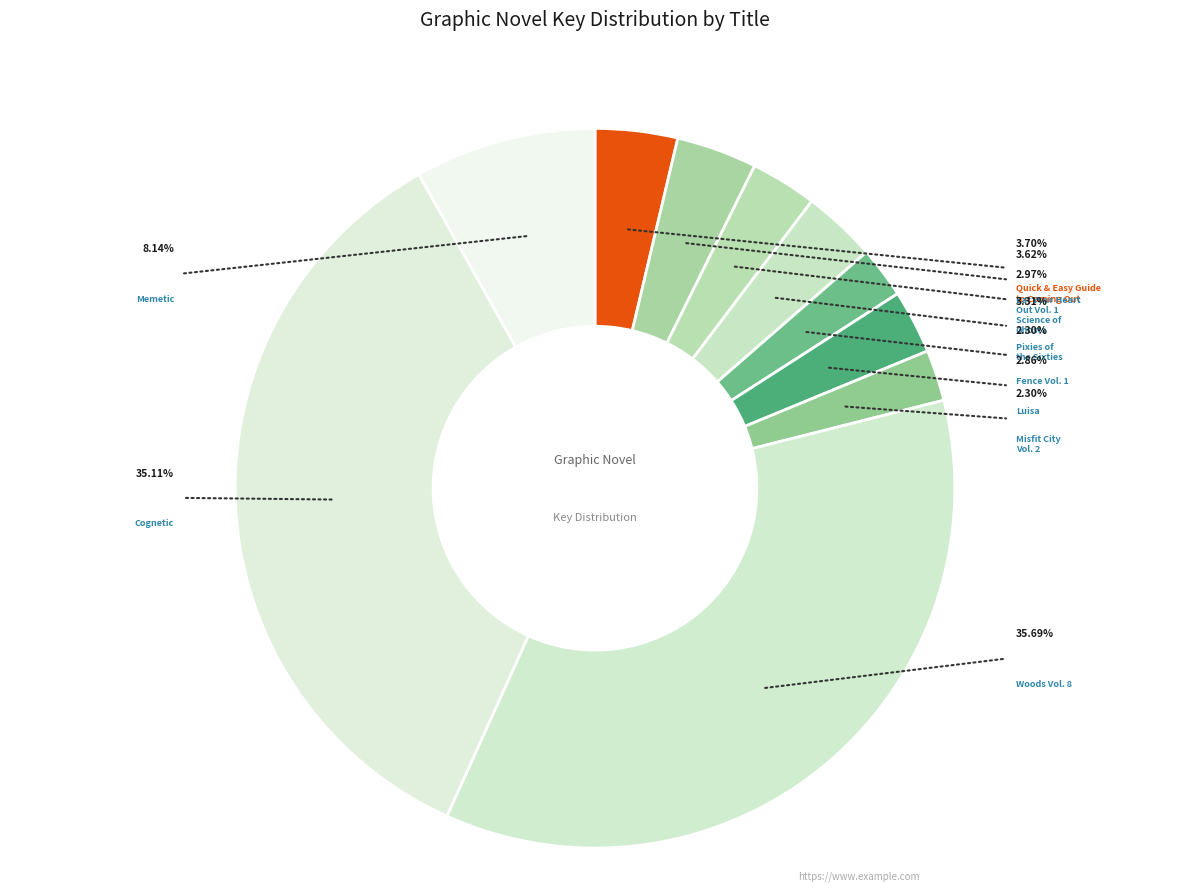

True or false: Memetic accounts for 8% of the total.

True